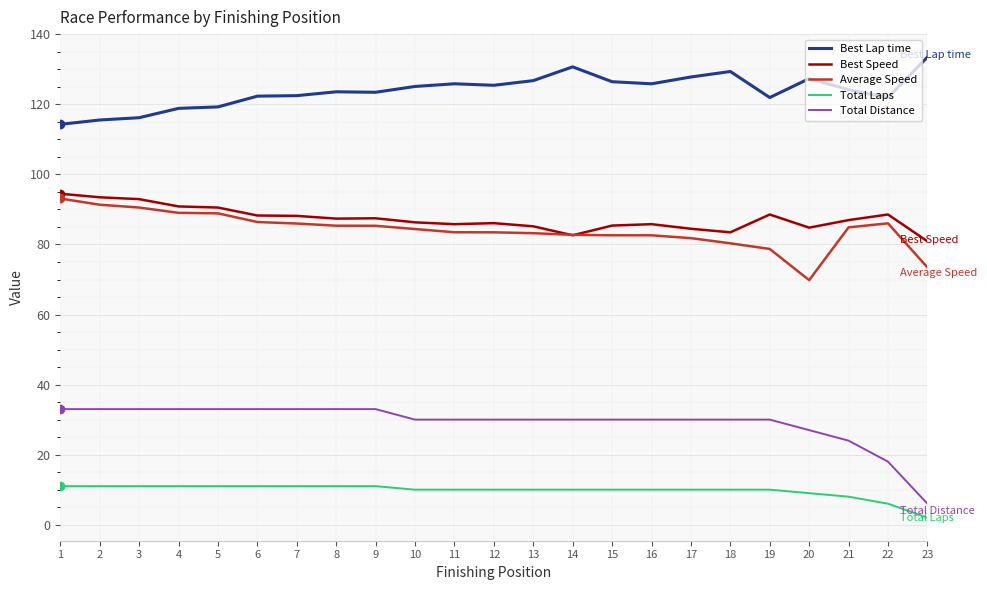

True or false: Average Speed and Total Distance intersect in this chart.

False